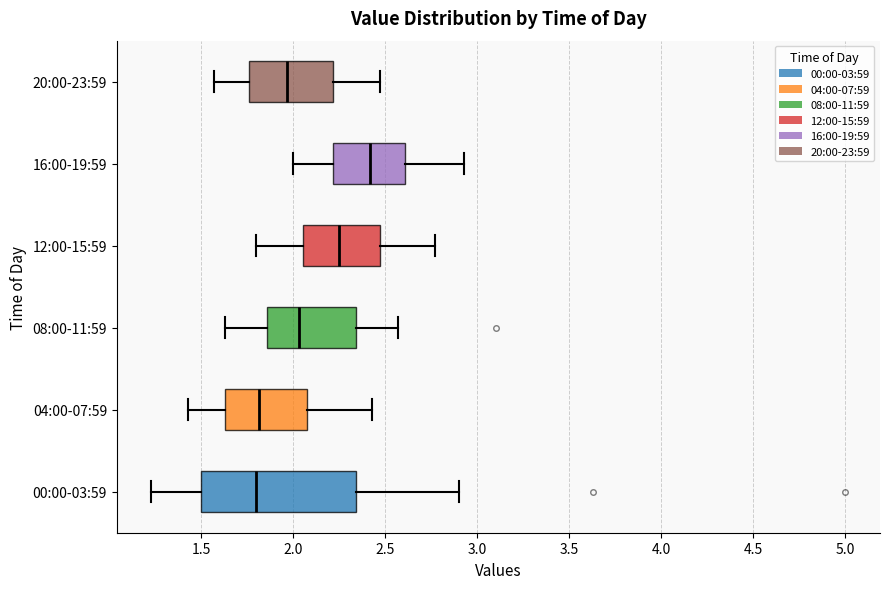

Where does the median line of the box for 12:00-15:59 sit on the x-axis? The values are not printed on the chart, so give them approximately, as read against the axis.

2.25